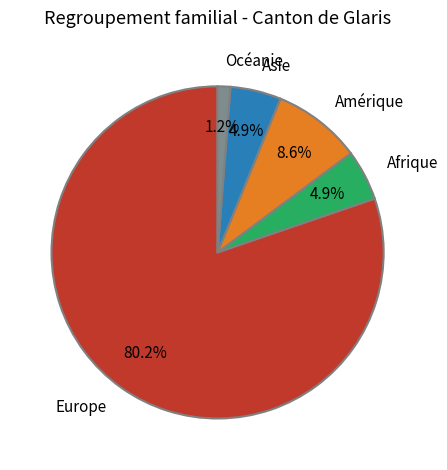

Which slice is the largest?

Europe